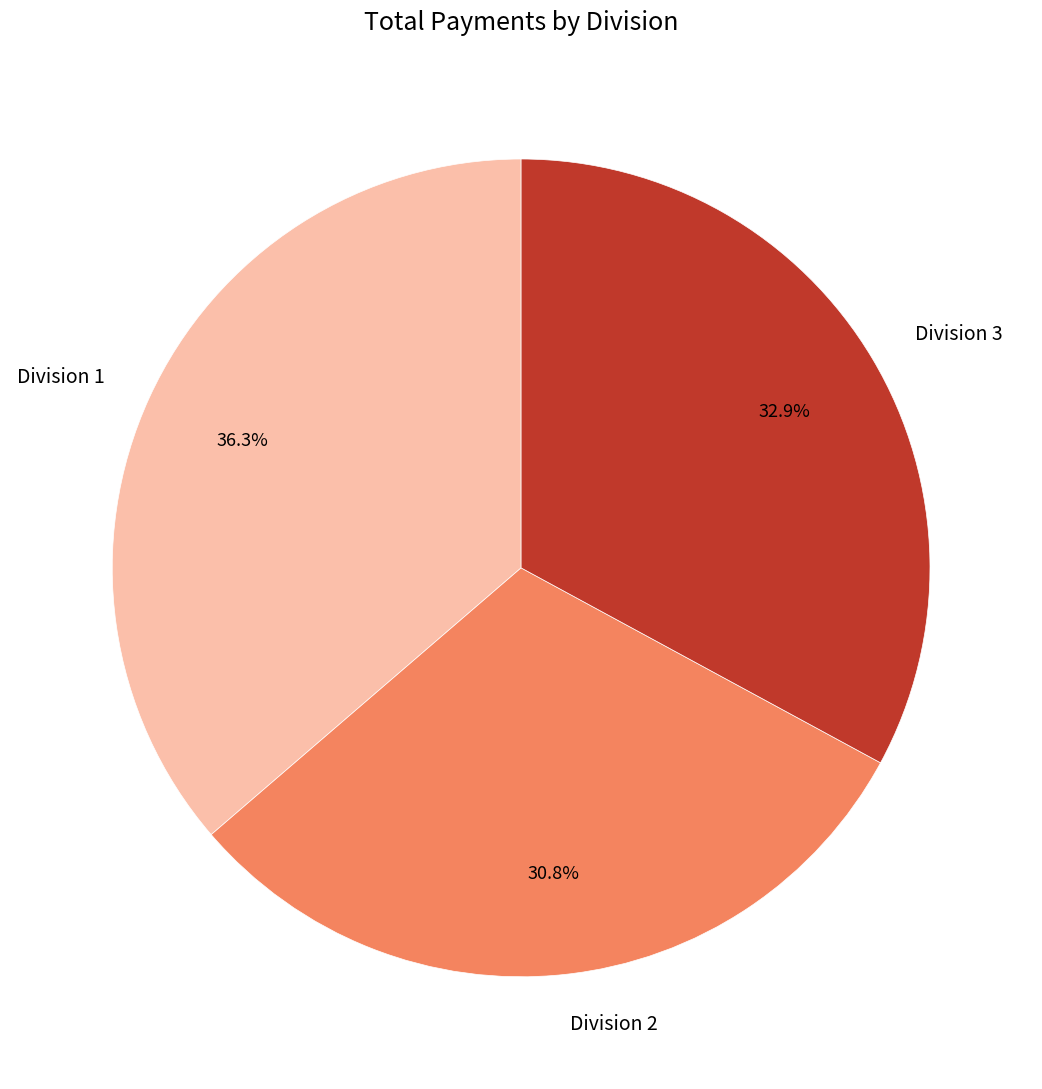

Approximately how many times larger is the value at Division 2 compared to Division 3?

0.9